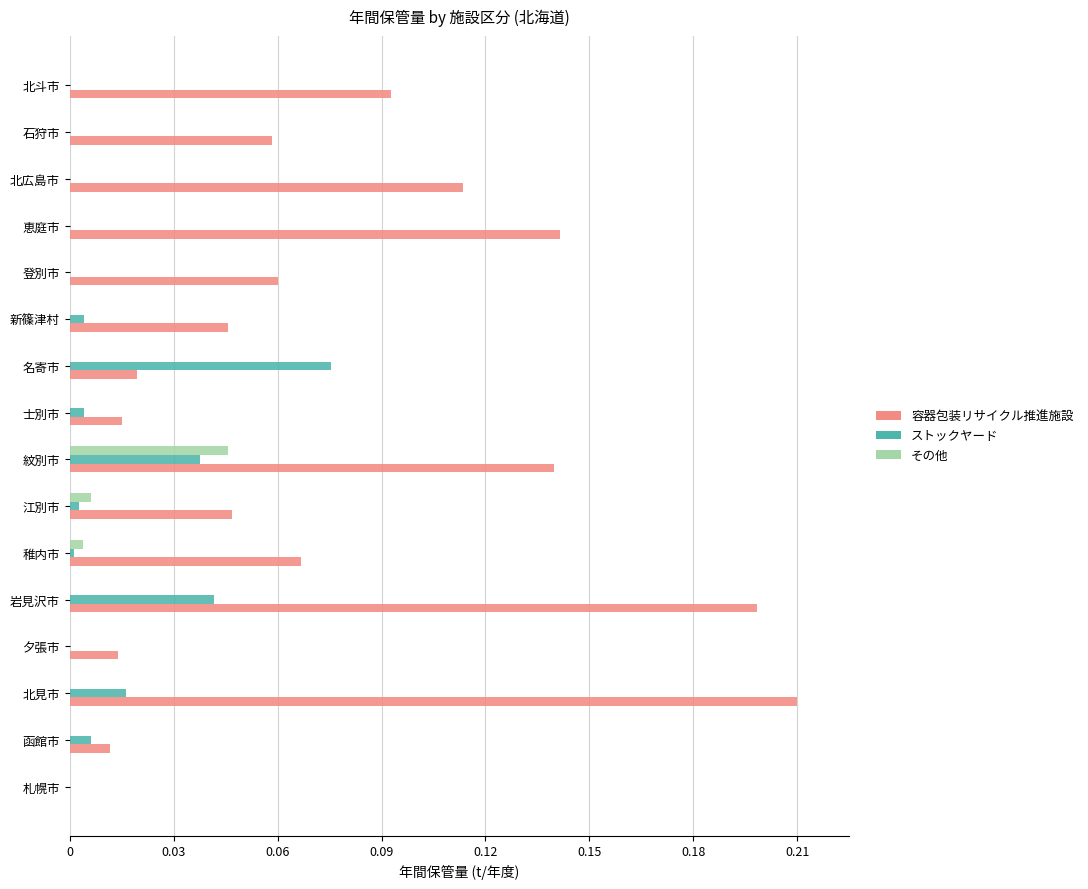

Which series has the largest total across all categories?

容器包装リサイクル推進施設